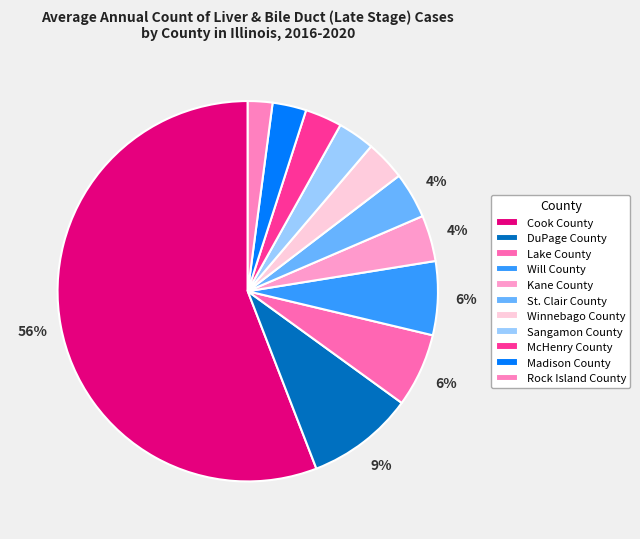

Between Sangamon County and DuPage County, which is larger?

DuPage County